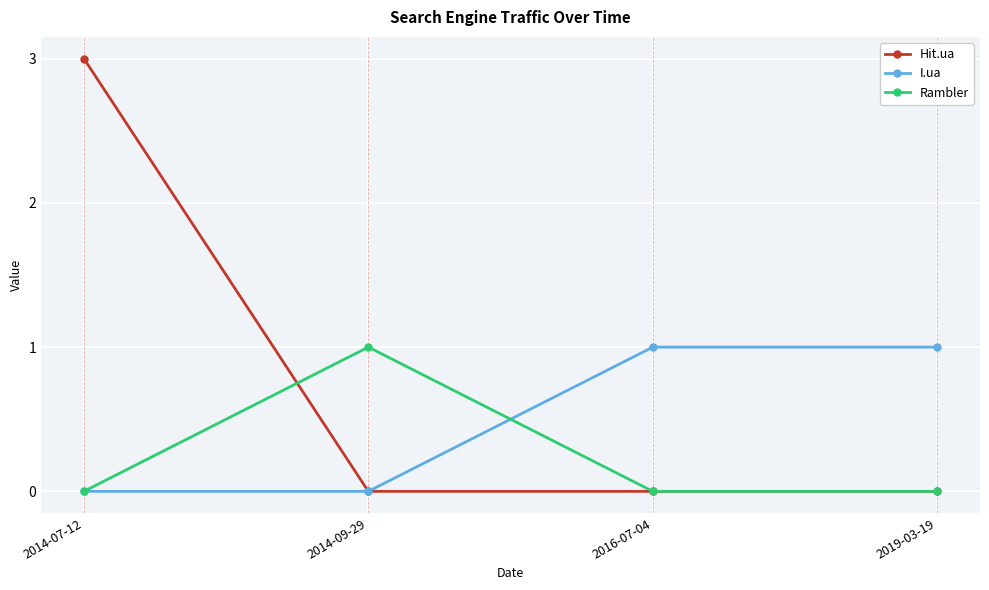

What is the difference between the highest and lowest values at 2016-07-04?

1